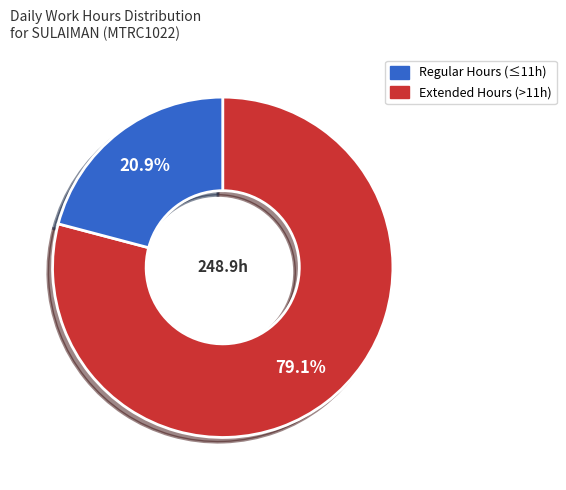

Count the number of slices in the pie.

2